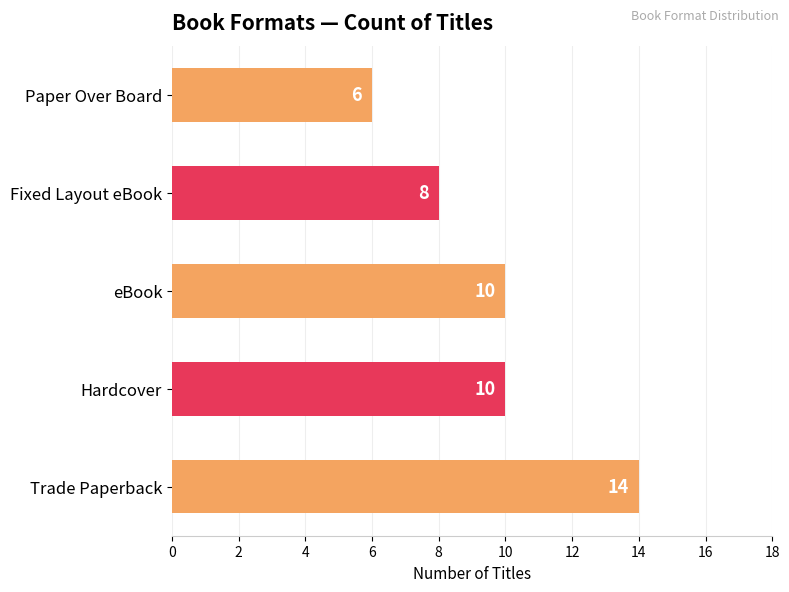

Reading bottom to top, list all the values displayed in this chart.

14	10	10	8	6